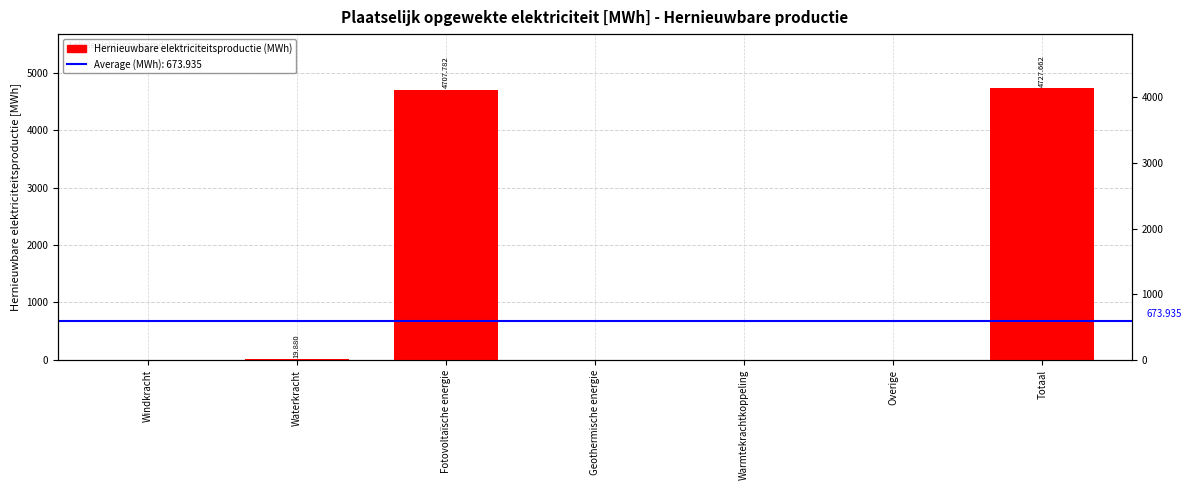

List the labels in order of value, smallest first.

Windkracht, Geothermische energie, Warmtekrachtkoppeling, Overige, Waterkracht, Fotovoltaïsche energie, Totaal